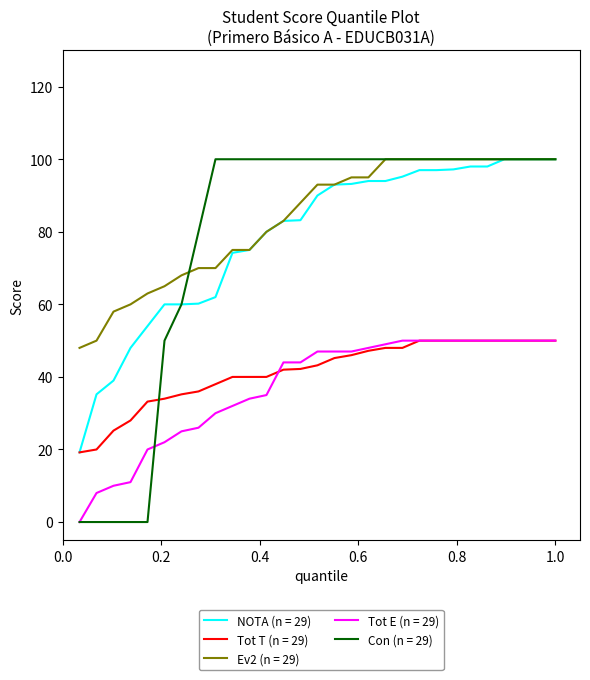

True or false: NOTA (n = 29) and Tot E (n = 29) intersect in this chart.

False